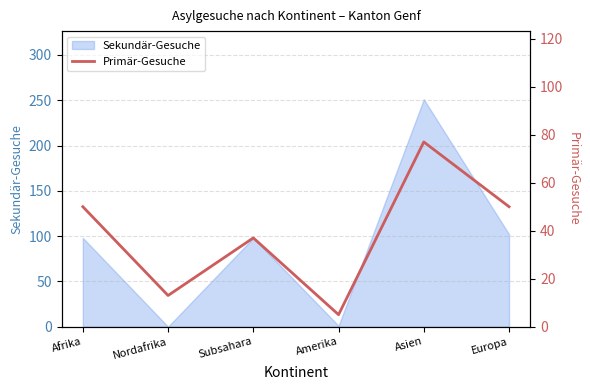

Reading left to right, extract all data points from this chart.

50	13	37	5	77	50